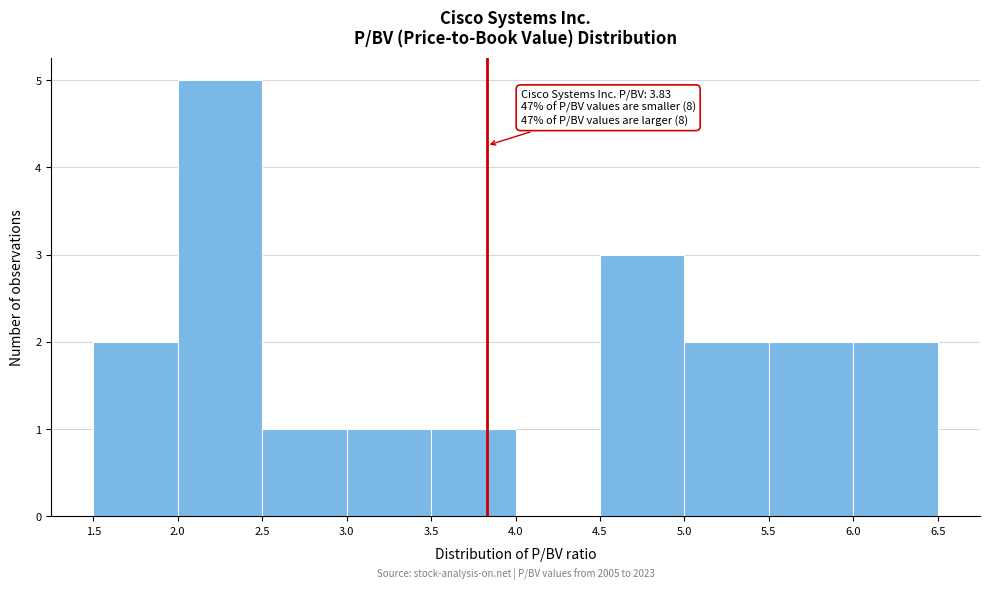

Over which range of the x-axis is the bar tallest?

2.0 to 2.5